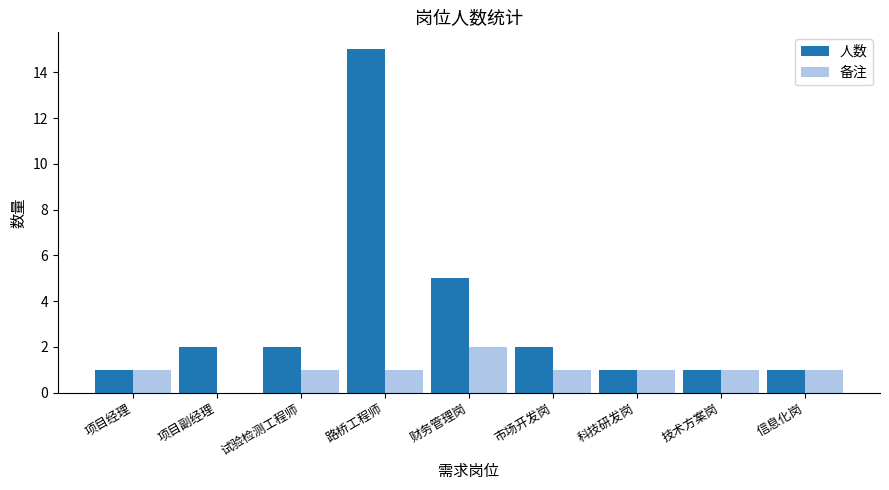

The value of 备注 at 路桥工程师 is 1. True or false?

True